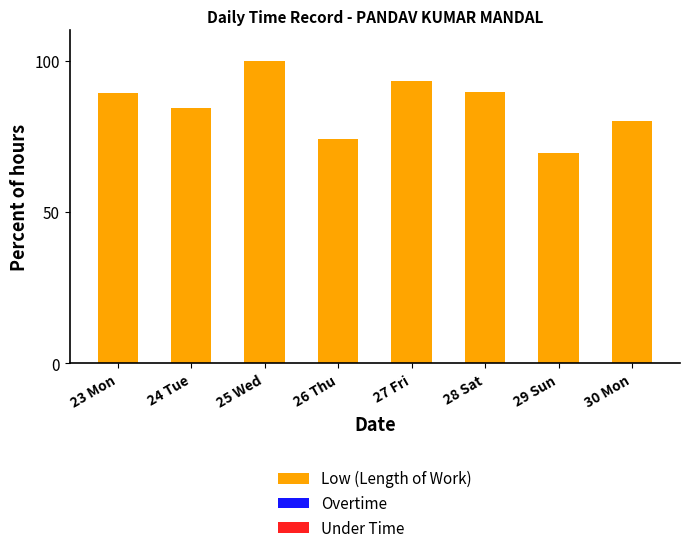

Read the value at 26 Thu.

74.1